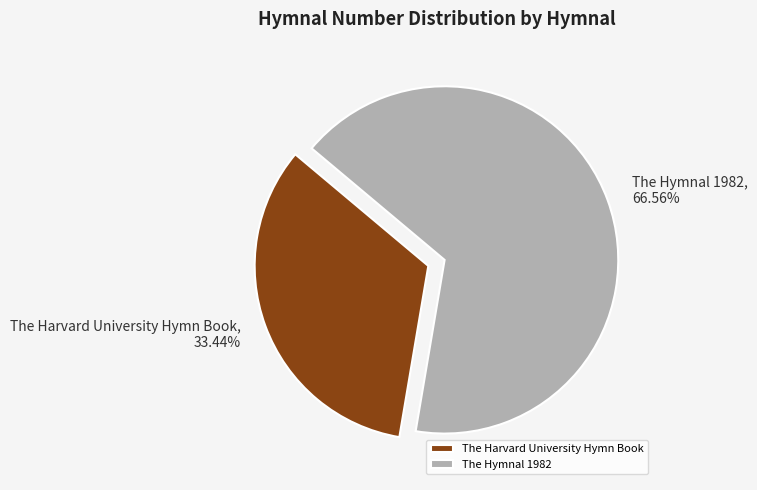

Between The Hymnal 1982 and The Harvard University Hymn Book, which is larger?

The Hymnal 1982